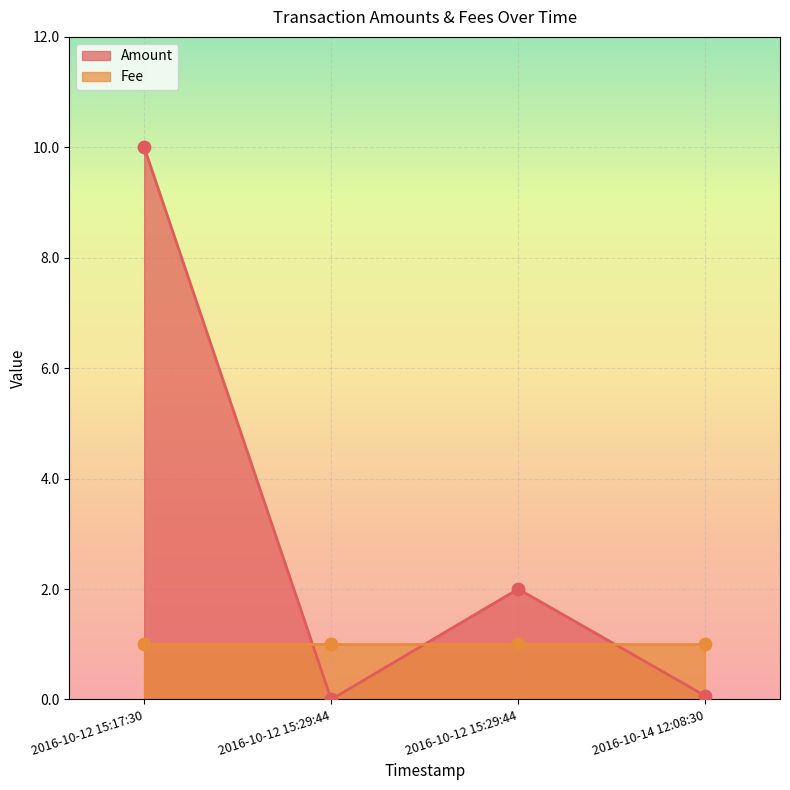

At how many categories does at least one series exceed 5?

1